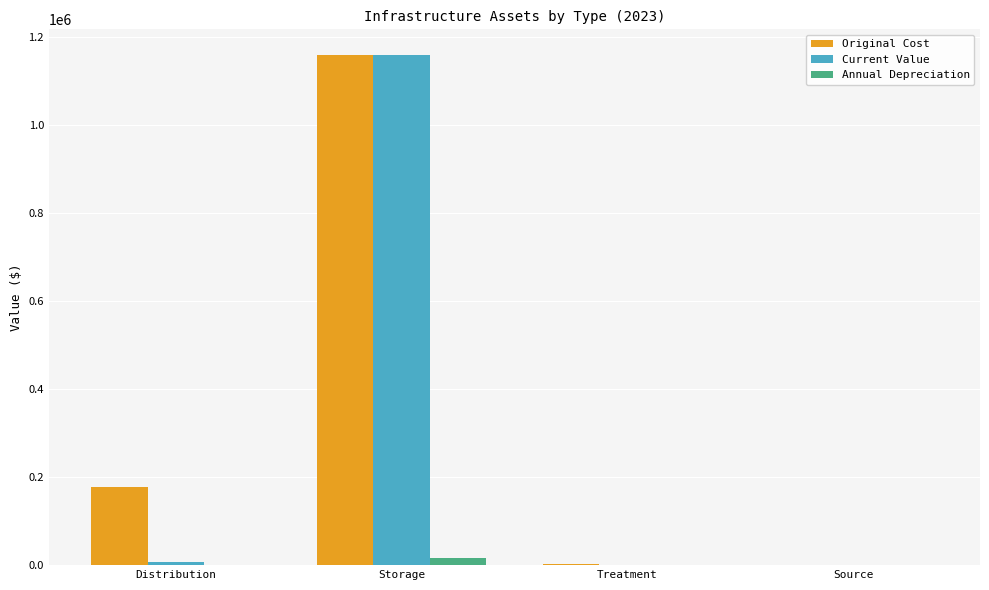

How many groups of bars are there?

4